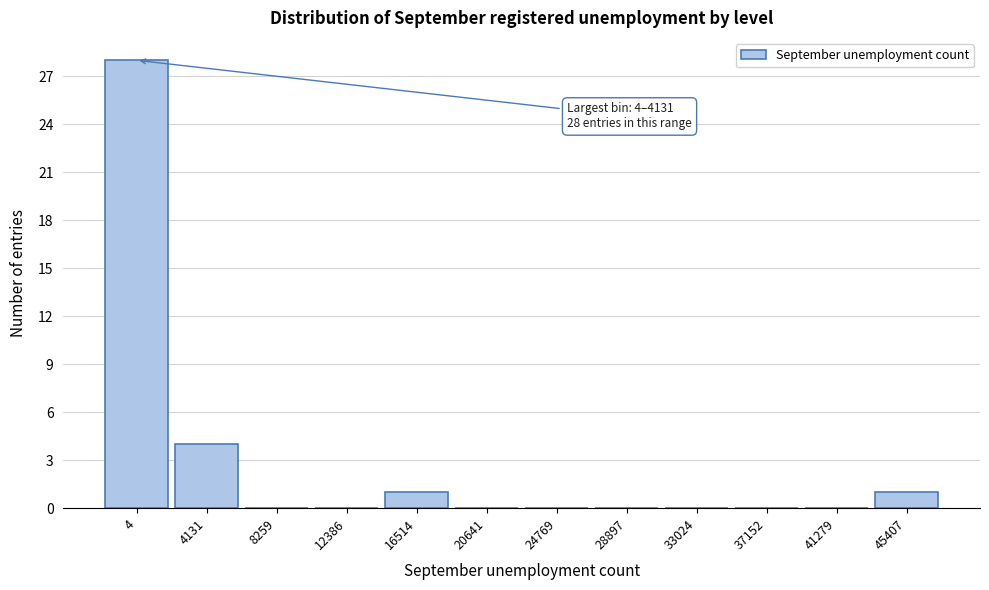

Reading right to left, list all the values displayed in this chart.

45407=1	41279=0	37152=0	33024=0	28897=0	24769=0	20641=0	16514=1	12386=0	8259=0	4131=4	4=28